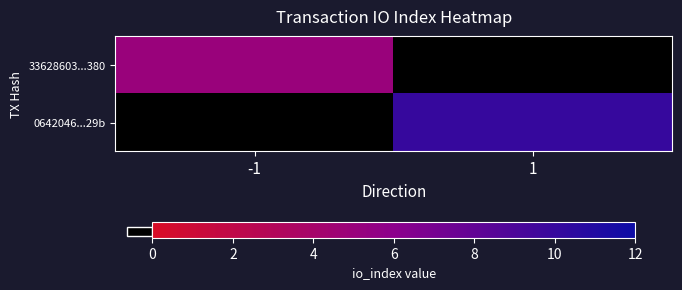

Which label corresponds to the smallest value in the chart?

-1